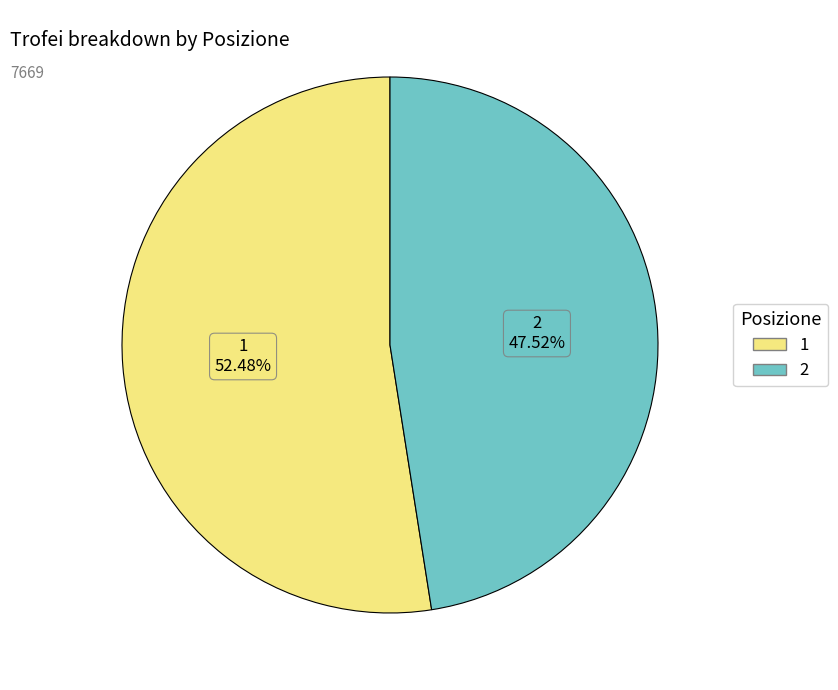

What portion of the pie excludes 2?

52.5%